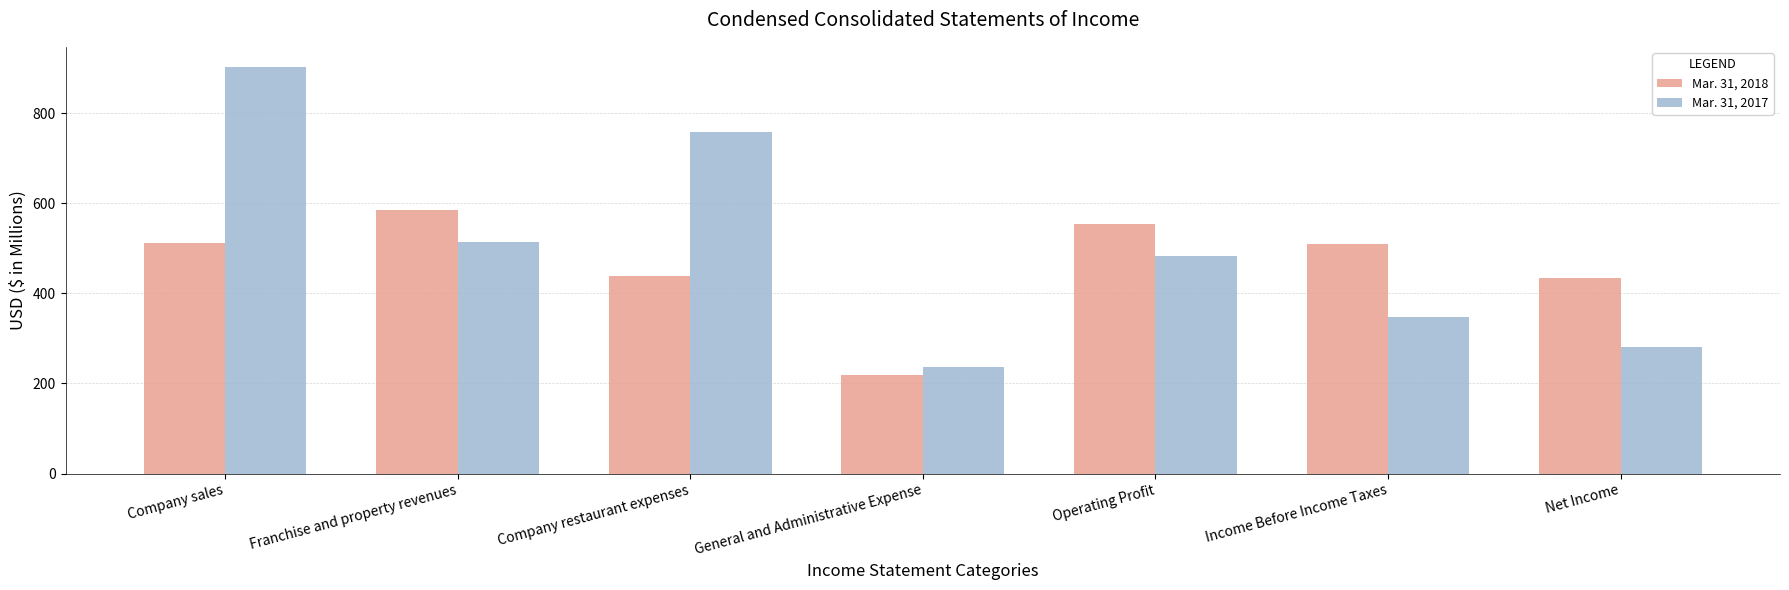

What is the maximum value shown in the chart?

902